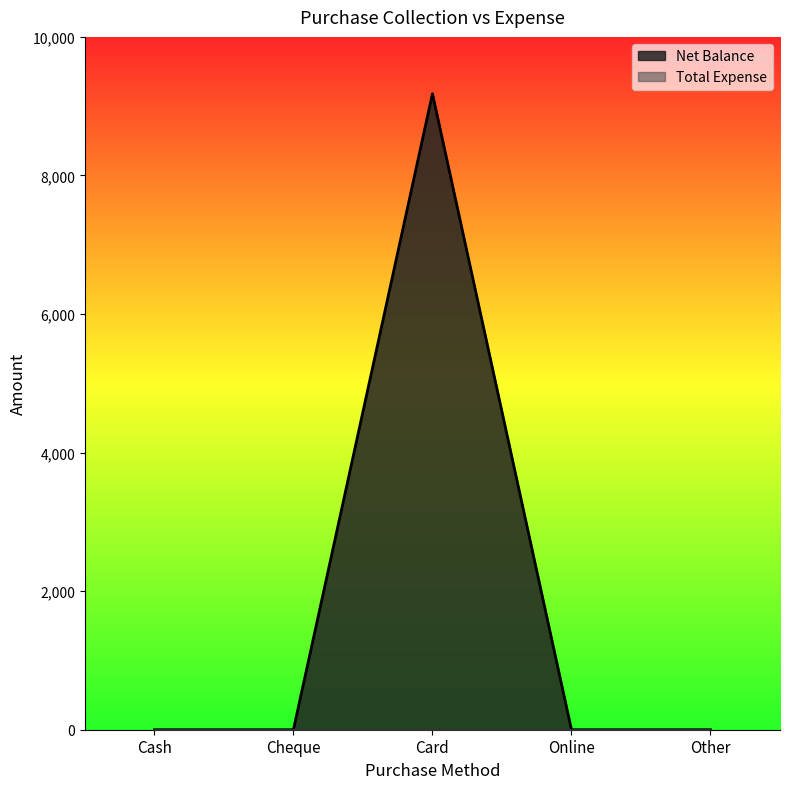

Reading right to left, list all the values displayed in this chart.

0	0	9180	0	0